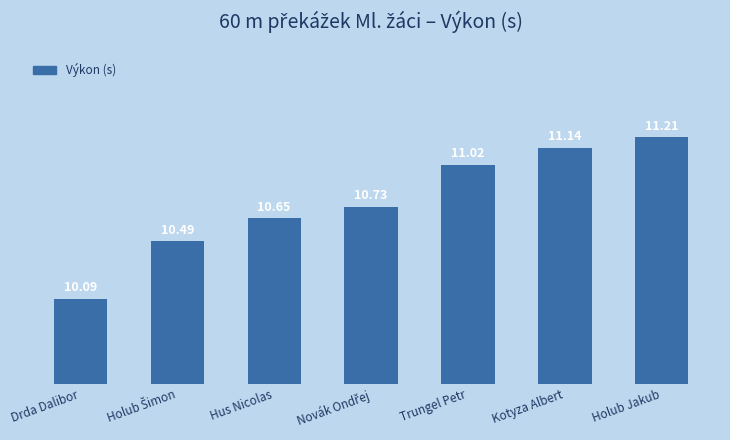

What position from the left is Trungel Petr?

5